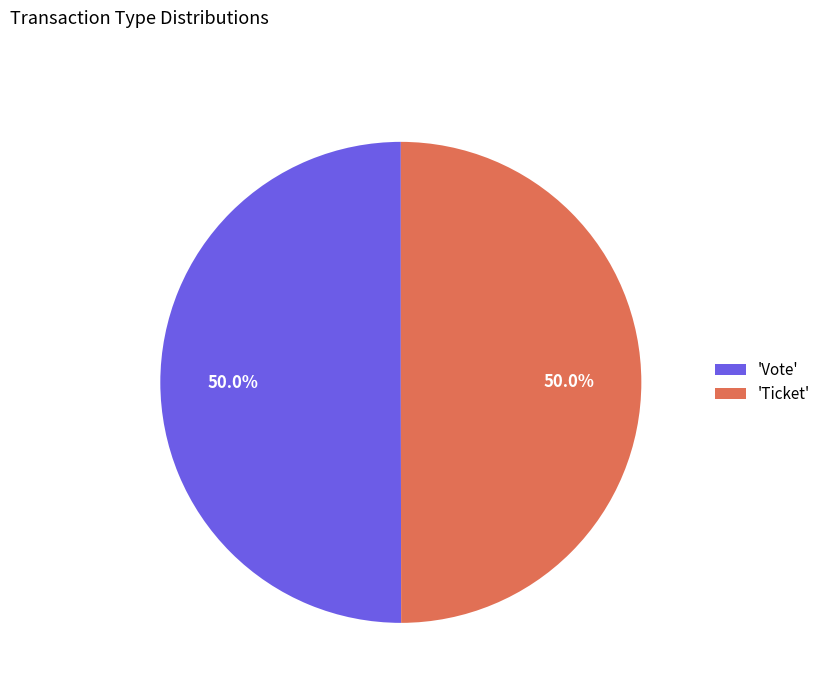

Approximately how many times larger is the value at 'Ticket' compared to 'Vote'?

1.0